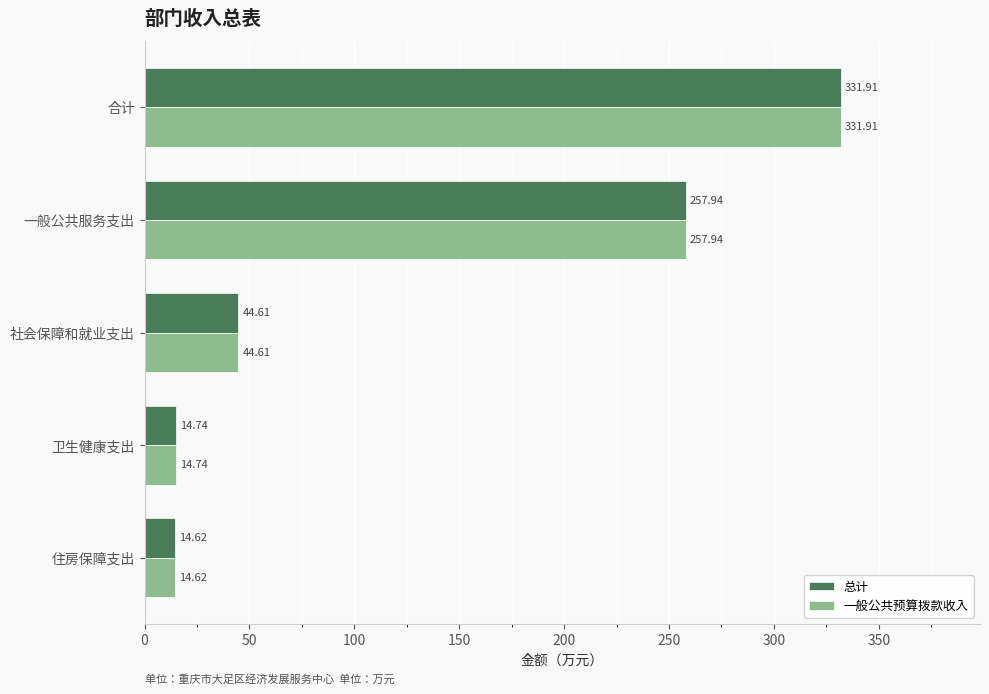

What is the sum of the 总计 values at 一般公共服务支出 and 住房保障支出?

272.6